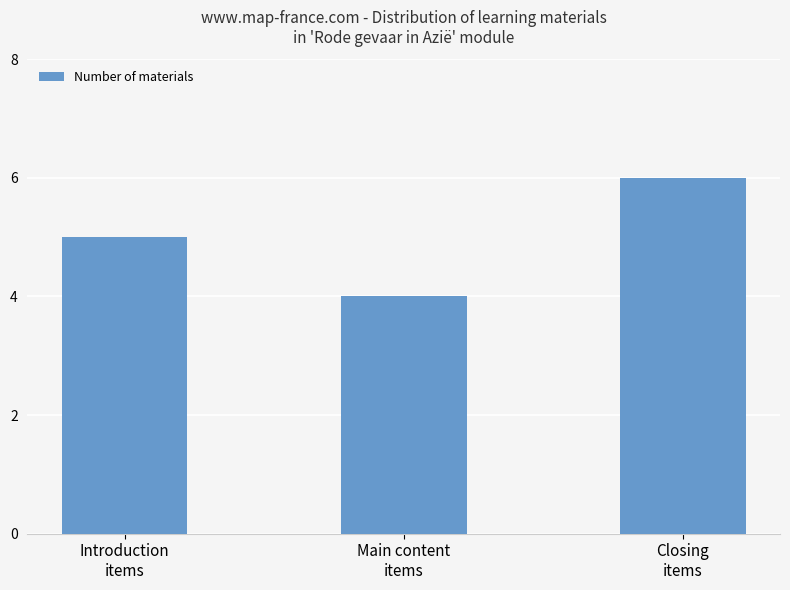

What is the change in value from Introduction
items to Main content
items?

-1